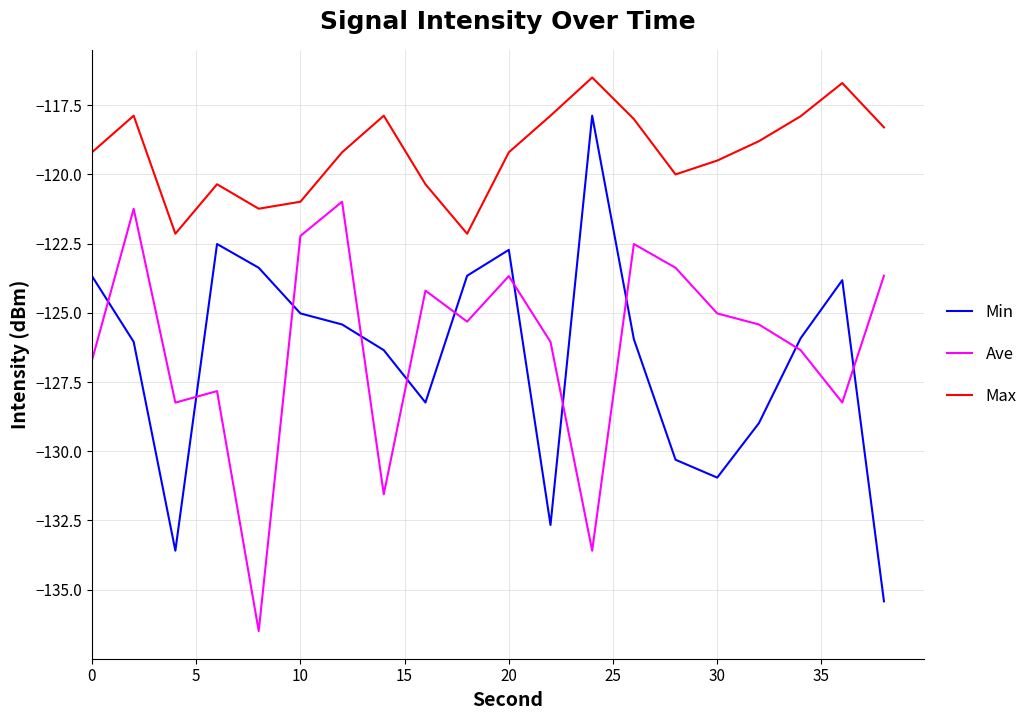

What is the maximum value for Max?

-116.5